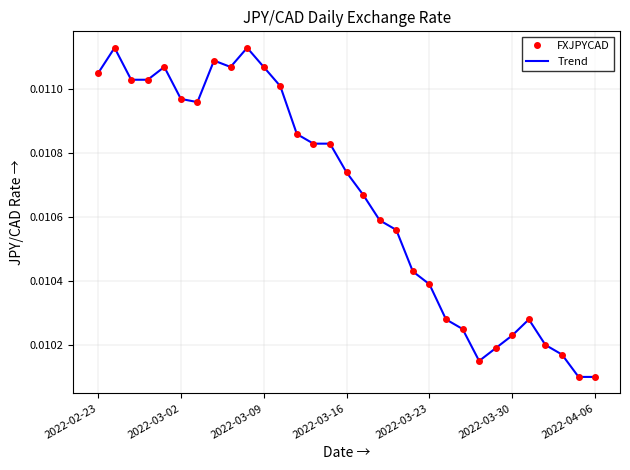

In Trend, how many points are lower than both neighbors (excluding endpoints)?

3